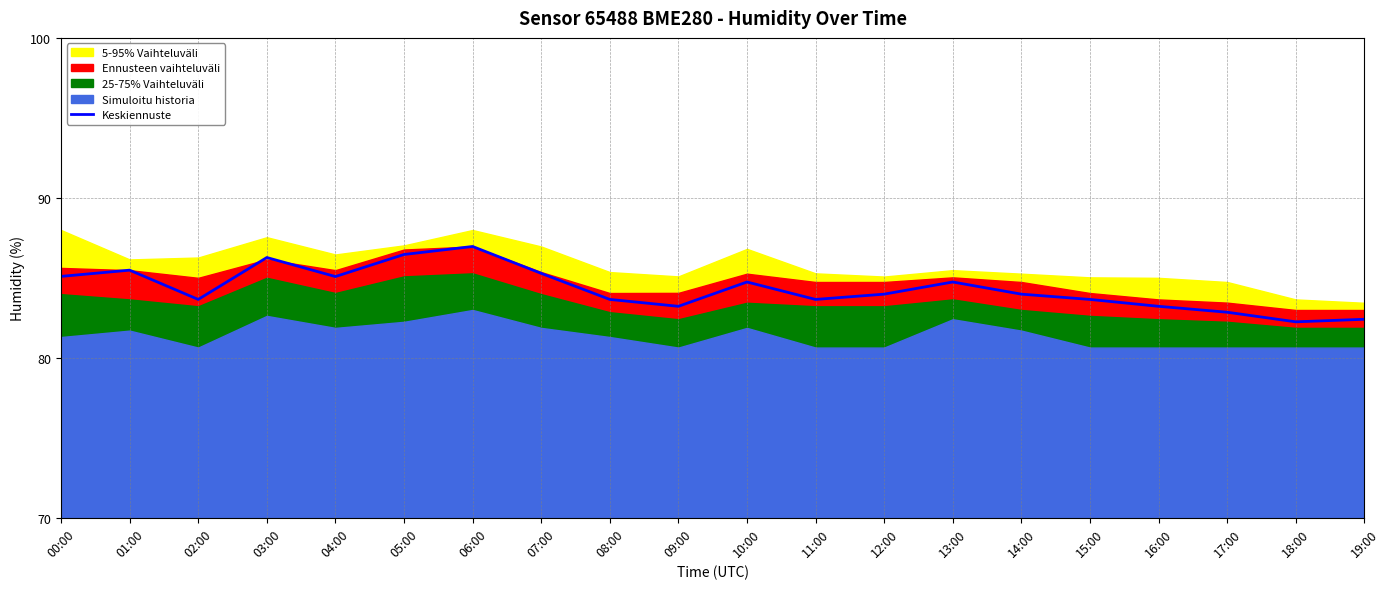

How many interior local valleys (lower than both neighbors) does the data have?

5